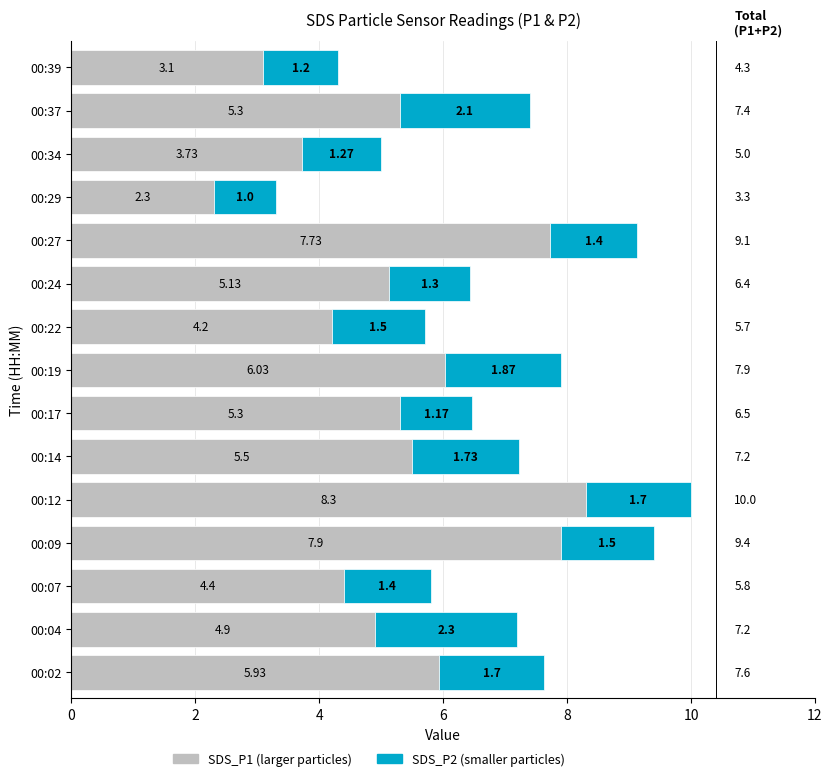

What is the difference between the maximum and minimum values in the SDS_P1 (larger particles) series?

6.0